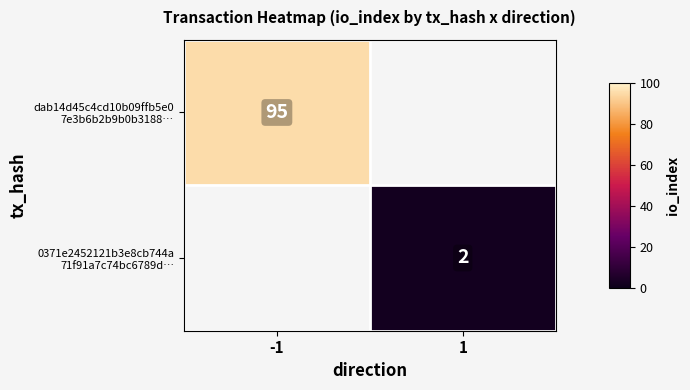

Rank the series by their average value, from lowest to highest.

dab14d45c4cd10b09ffb5e0 7e3b6b2b9b0b3188…, 0371e2452121b3e8cb744a 71f91a7c74bc6789d…